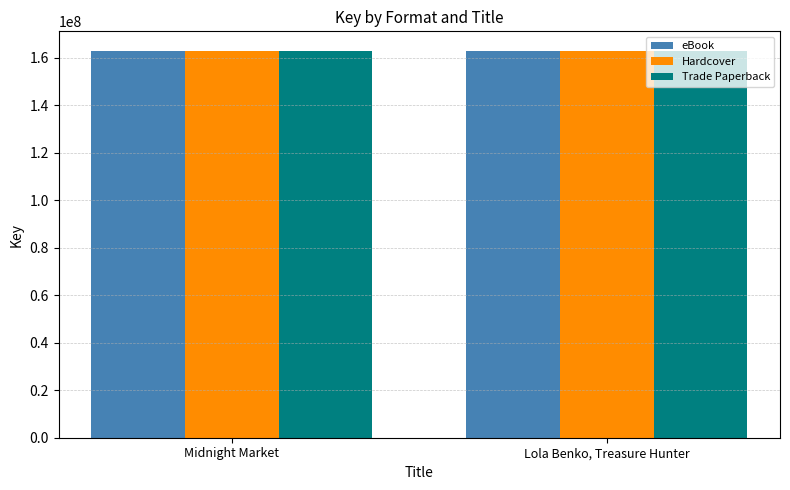

True or false: eBook has a value of 215392134 at Lola Benko, Treasure Hunter.

False